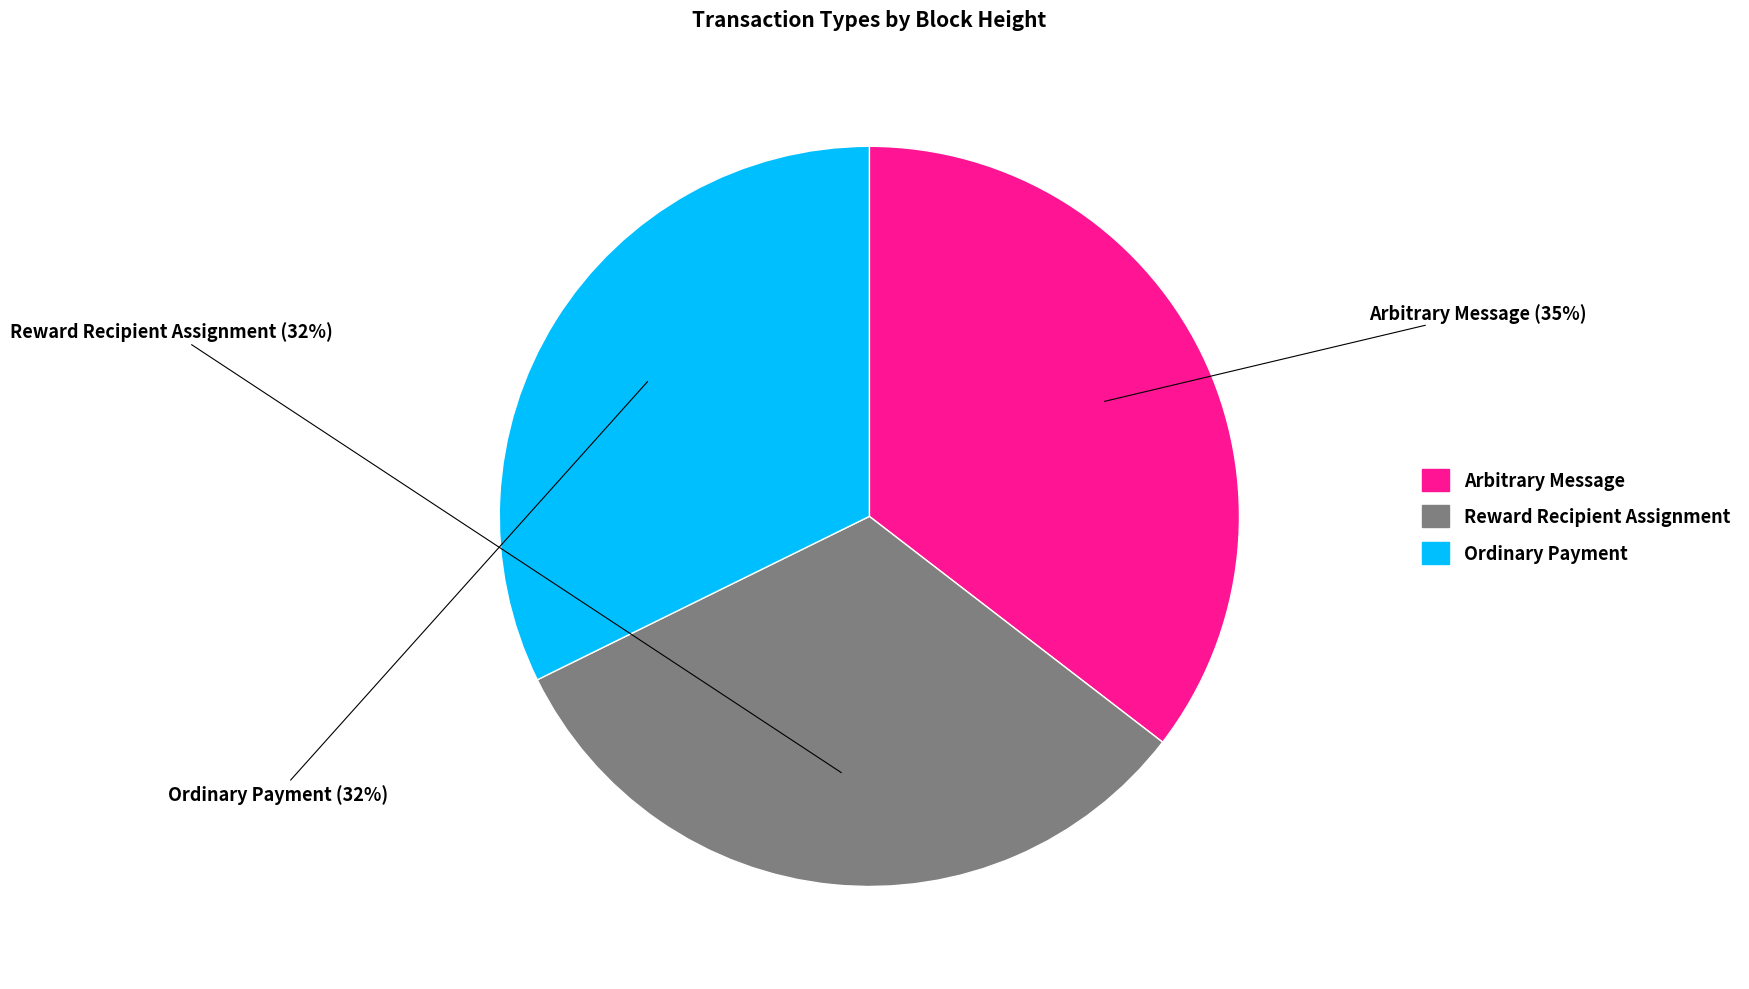

How many segments does this pie chart have?

3